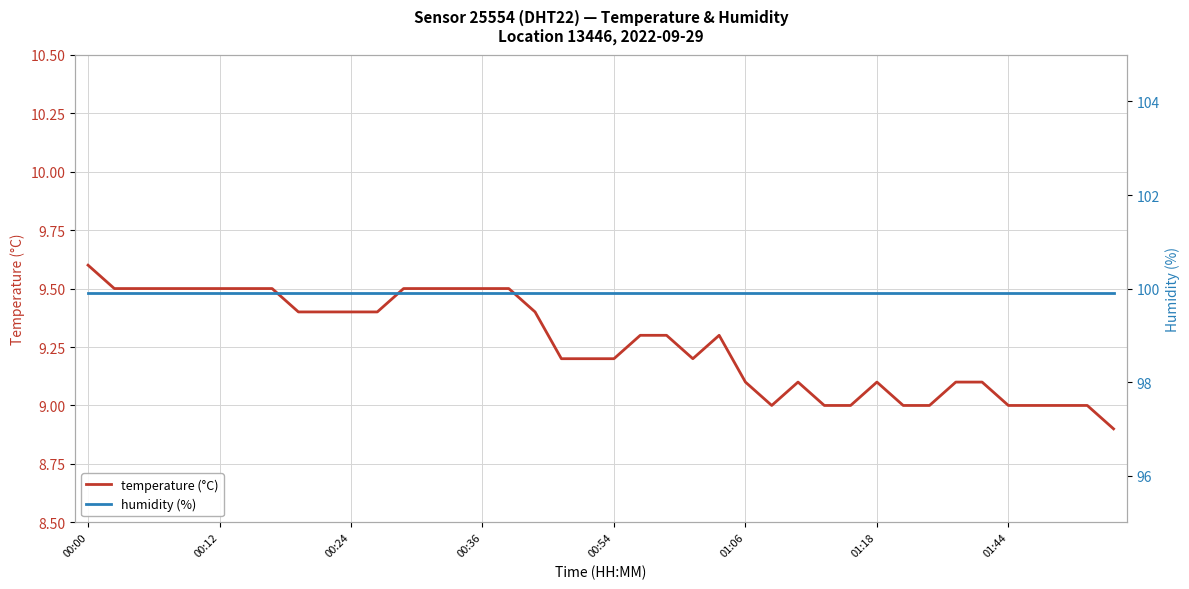

What is the value of the temperature (°C) point at the 5th from the left?

9.5